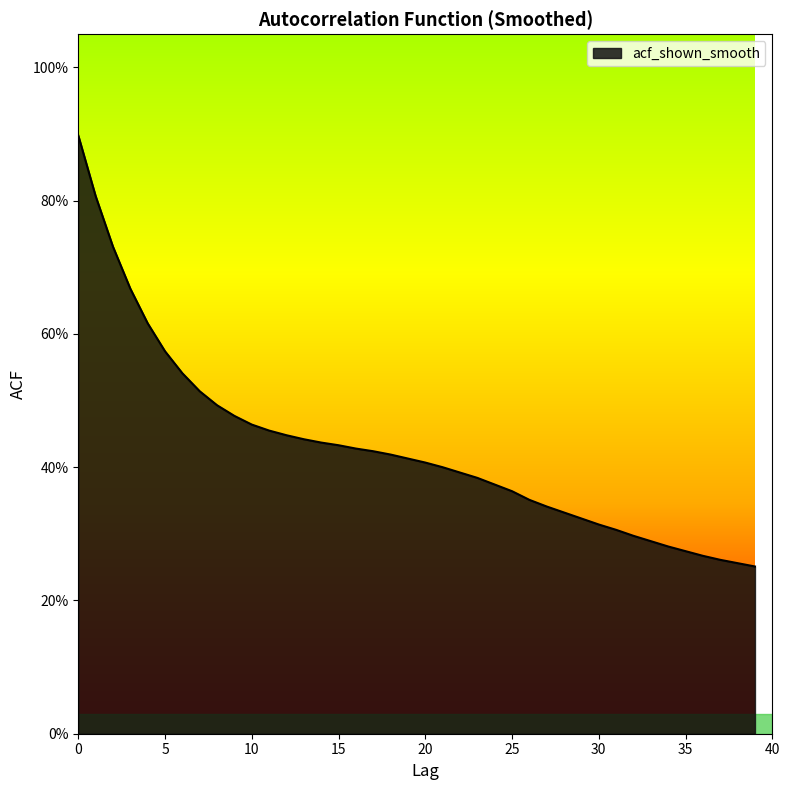

Is this an area chart (filled region under the line)?

Yes